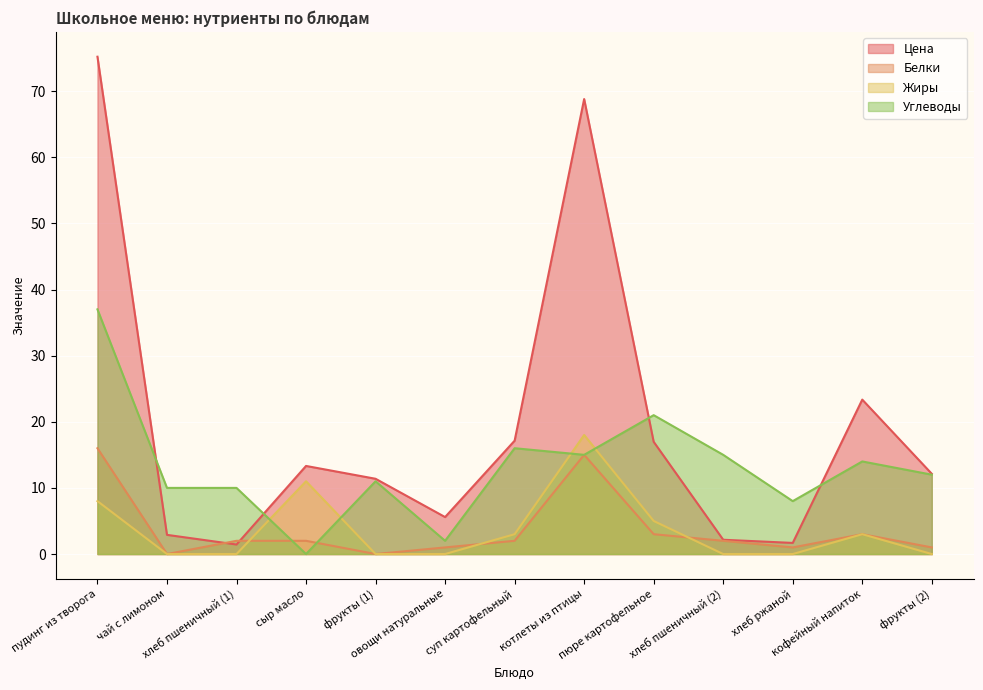

Which series has the widest spread of values?

Цена